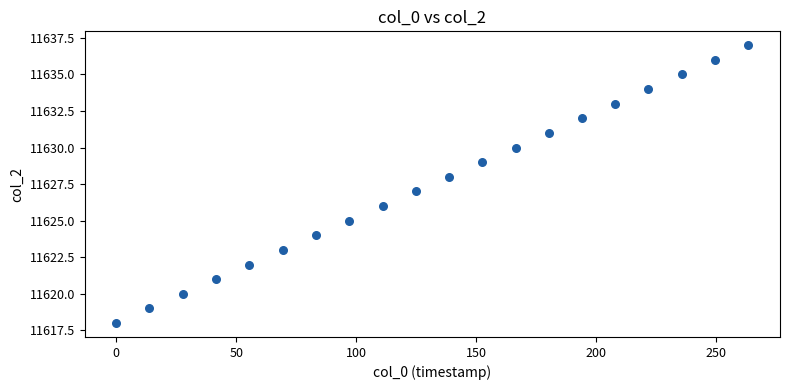

What is the range of Y values (max minus min)?

19